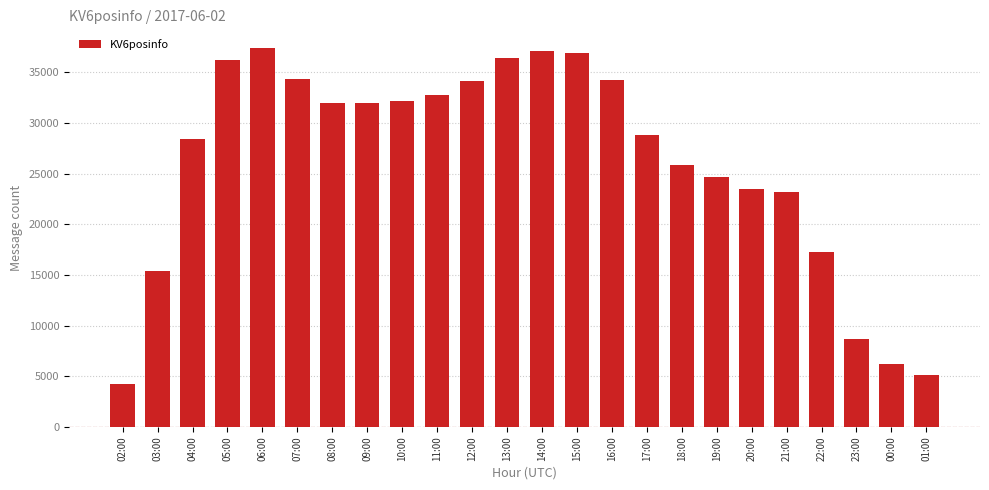

At which label is the value closest to 20804?

21:00